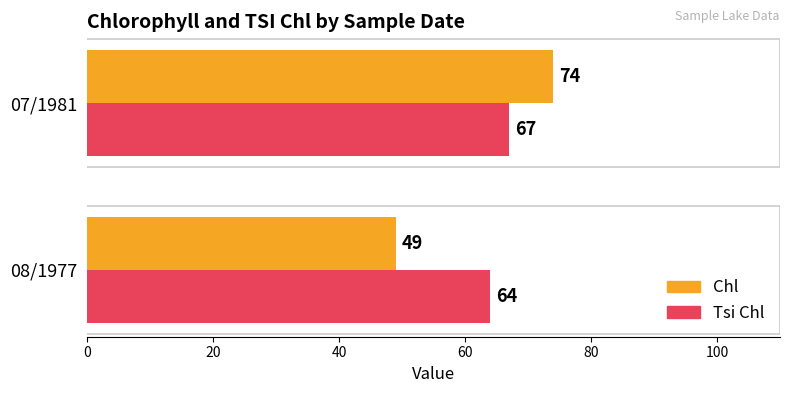

Which series has the widest spread of values?

Chl